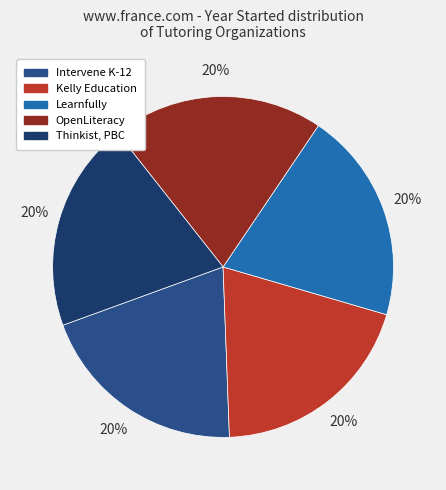

Approximately how many times larger is the value at Thinkist, PBC compared to Kelly Education?

1.0